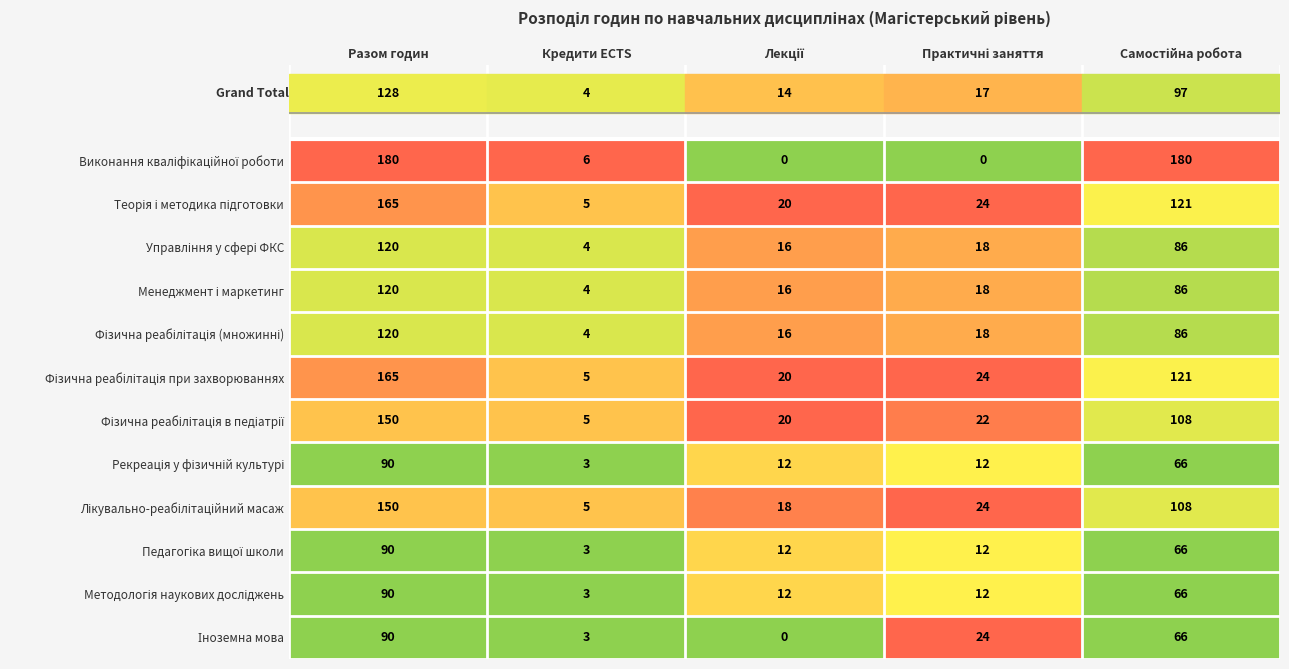

What is the maximum value shown in the chart?

180